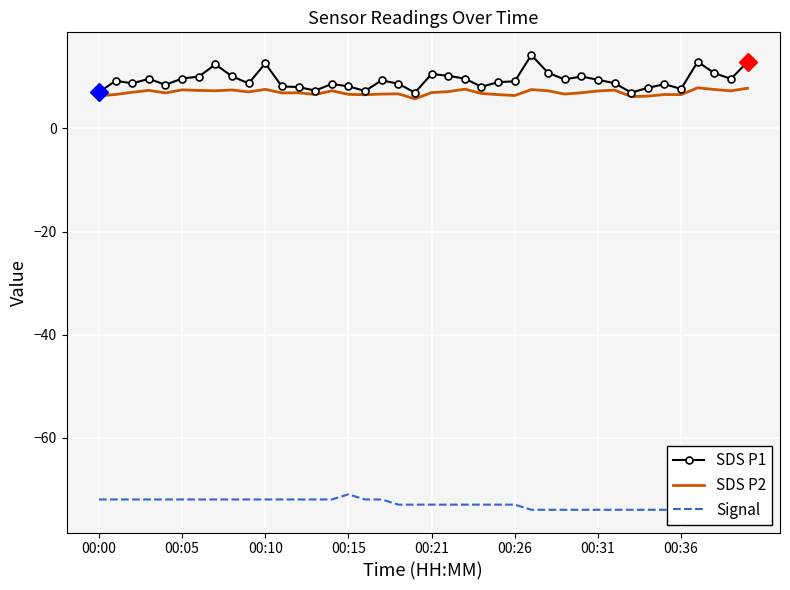

Reading right to left, list all the values displayed in this chart.

SDS P1: 12.9	9.6	10.8	12.9	7.7	8.6	7.9	7.0	8.8	9.4	10.1	9.5	10.8	14.2	9.2	9.0	8.1	9.7	10.2	10.6	7.0	8.7	9.3	7.3	8.2	8.7	7.3	8.1	8.2	12.6	8.8	10.1	12.4	10.1	9.7	8.5	9.6	8.8	9.2	7.0
SDS P2: 7.8	7.3	7.6	7.9	6.6	6.6	6.3	6.2	7.5	7.3	6.9	6.7	7.3	7.5	6.4	6.6	6.8	7.6	7.2	7.0	5.8	6.7	6.7	6.5	6.6	7.3	6.6	6.9	6.9	7.6	7.1	7.5	7.3	7.4	7.5	6.9	7.4	7.0	6.6	6.3
Signal: -74.0	-74.0	-74.0	-74.0	-74.0	-74.0	-74.0	-74.0	-74.0	-74.0	-74.0	-74.0	-74.0	-74.0	-73.0	-73.0	-73.0	-73.0	-73.0	-73.0	-73.0	-73.0	-72.0	-72.0	-71.0	-72.0	-72.0	-72.0	-72.0	-72.0	-72.0	-72.0	-72.0	-72.0	-72.0	-72.0	-72.0	-72.0	-72.0	-72.0